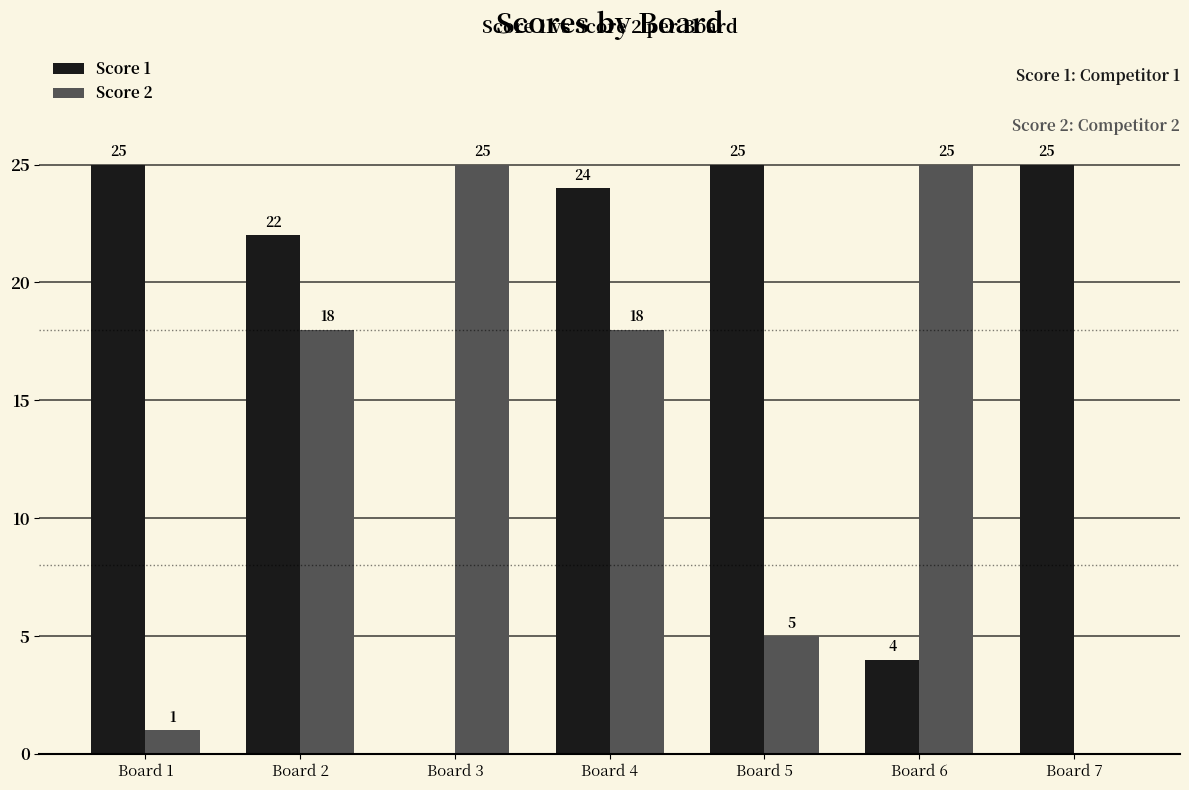

How many groups of bars are there?

7